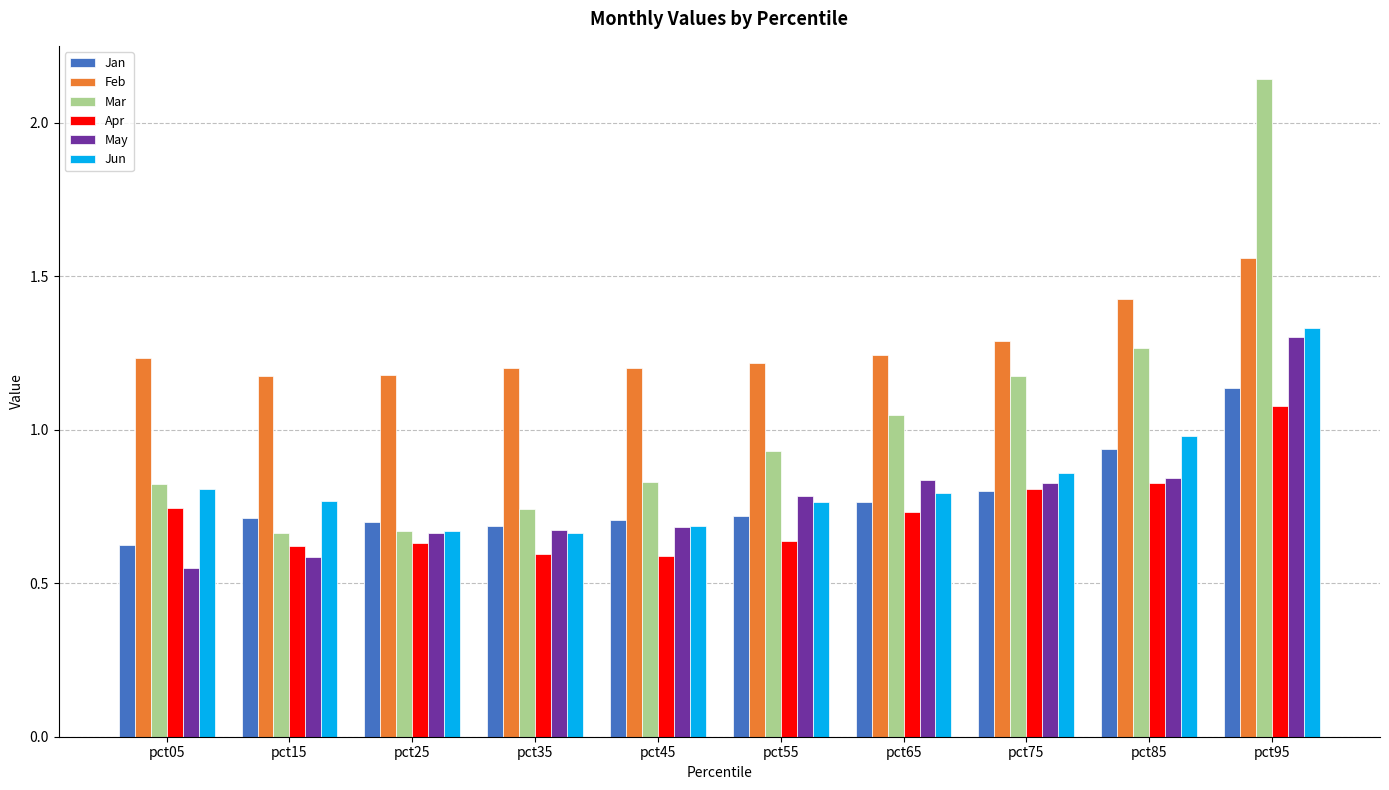

Rank the series by their maximum value, from highest to lowest.

Mar, Feb, Jun, May, Jan, Apr